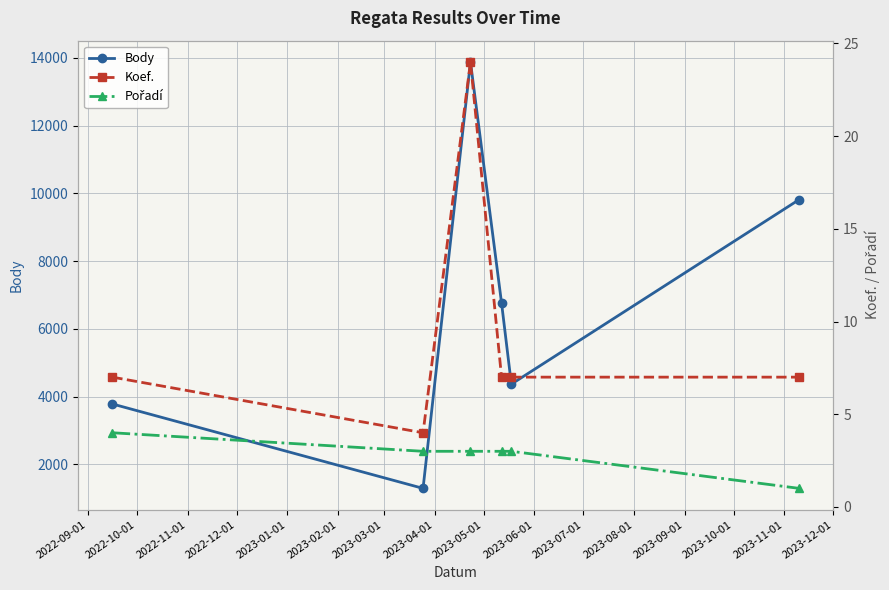

Reading left to right, transcribe all the data shown in this chart.

Body: 3782	1291	13875	6764	4367	9814
Koef.: 7	4	24	7	7	7
Pořadí: 4	3	3	3	3	1